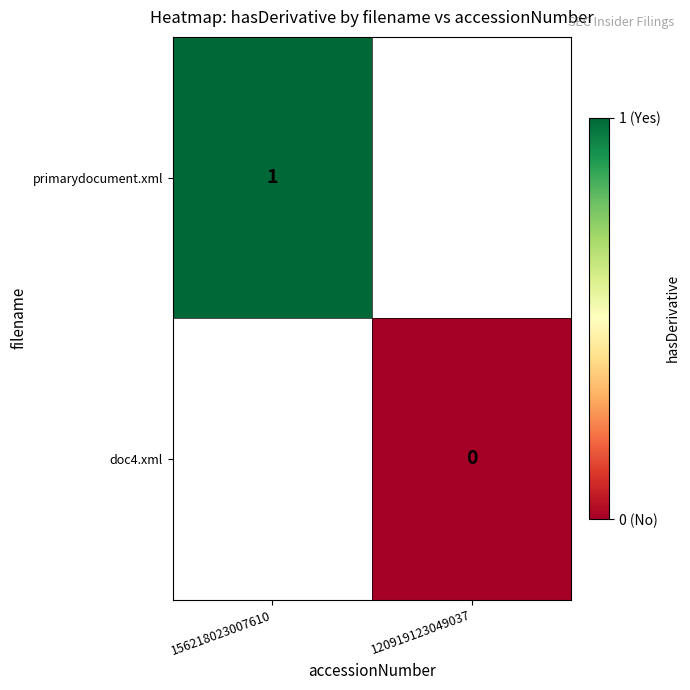

At how many categories does at least one series exceed 0?

1